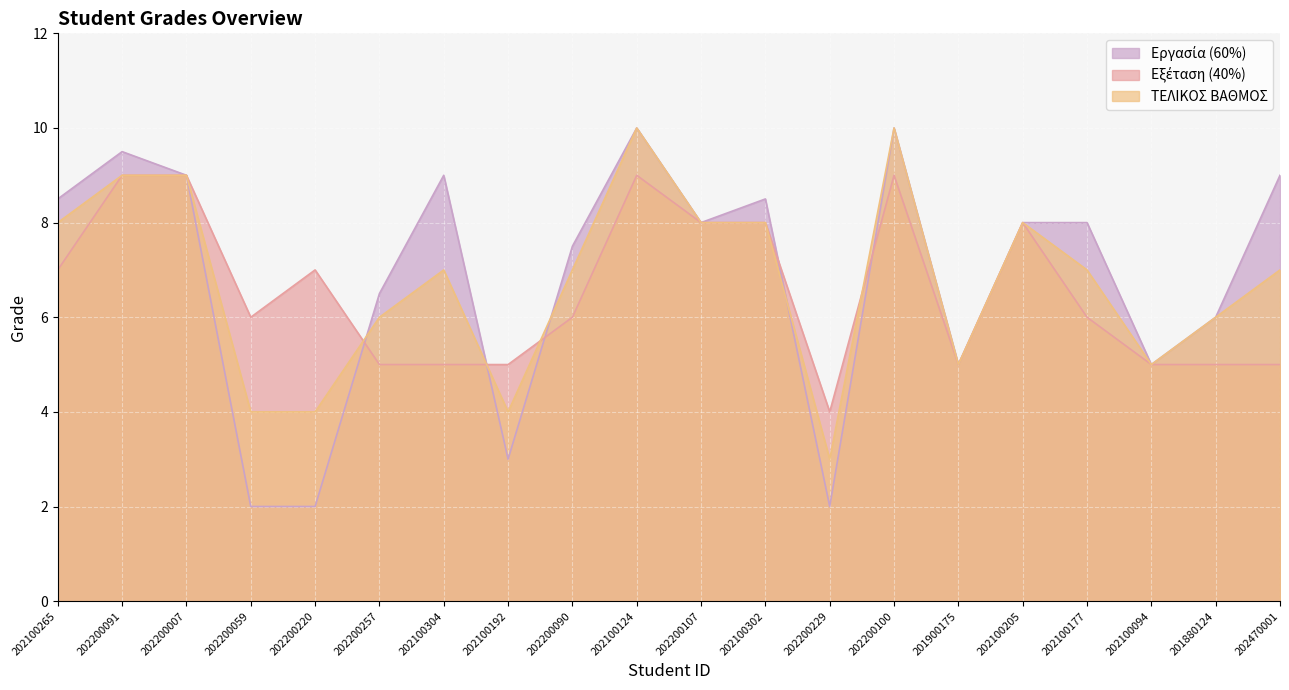

True or false: Εργασία (60%) and ΤΕΛΙΚΟΣ ΒΑΘΜΟΣ intersect in this chart.

True